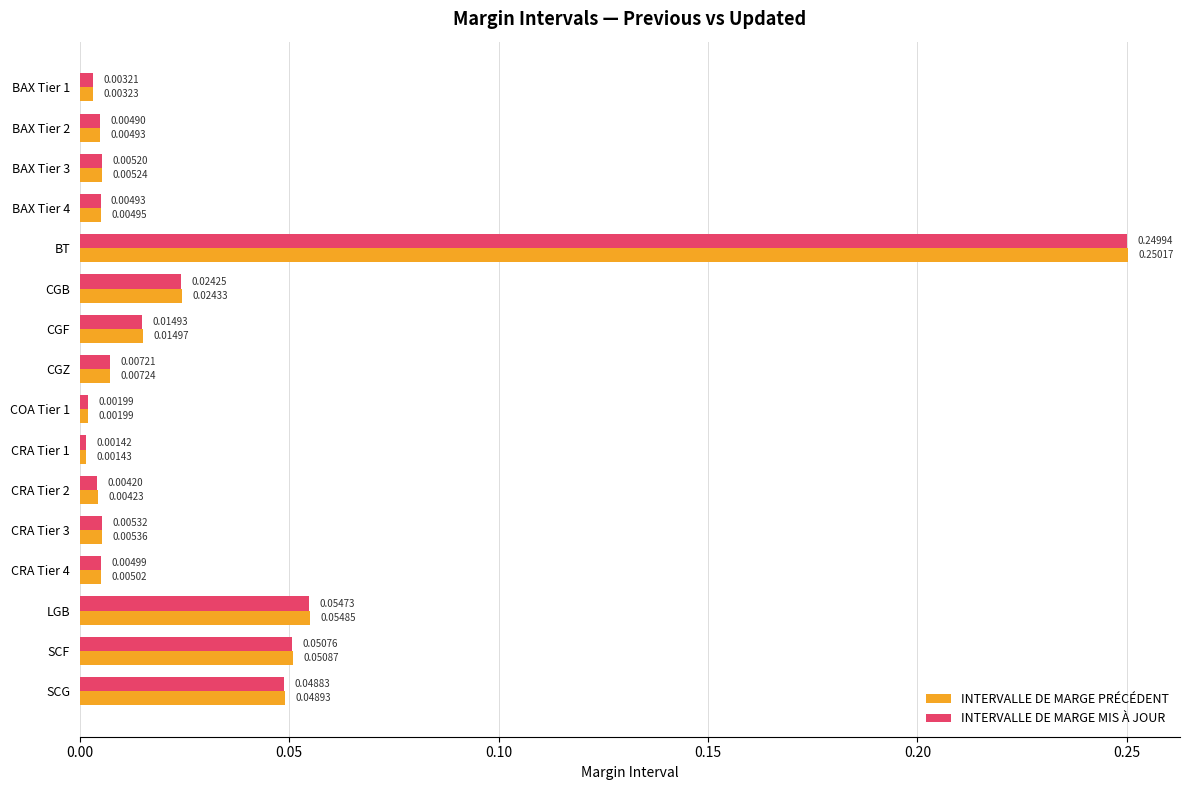

Rank the series by their maximum value, from highest to lowest.

INTERVALLE DE MARGE PRÉCÉDENT, INTERVALLE DE MARGE MIS À JOUR